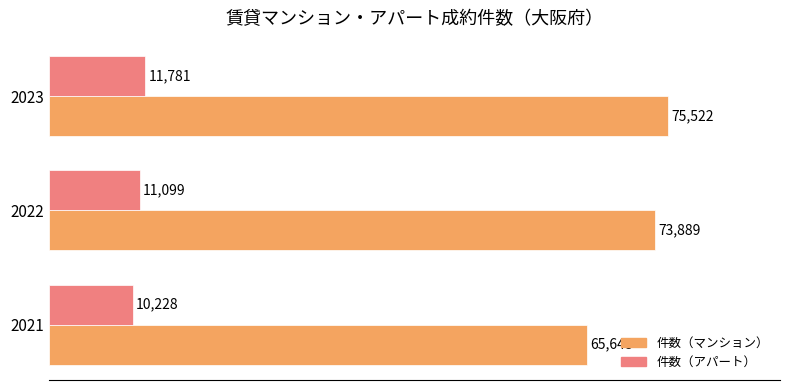

Rank the categories by 件数（アパート） value from highest to lowest.

2023, 2022, 2021